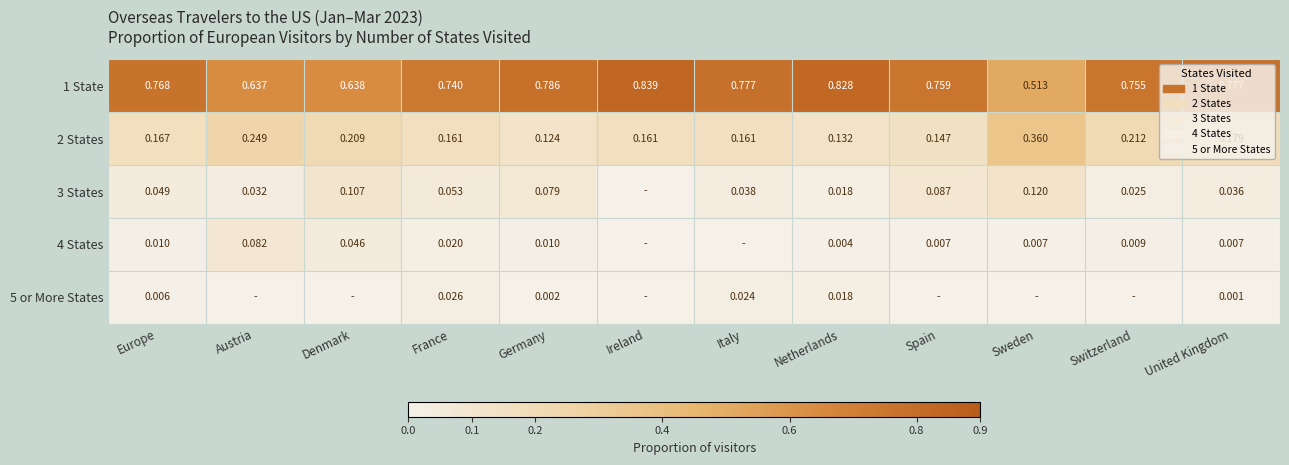

The 1 State series shows 0.2 at Switzerland. True or false?

False